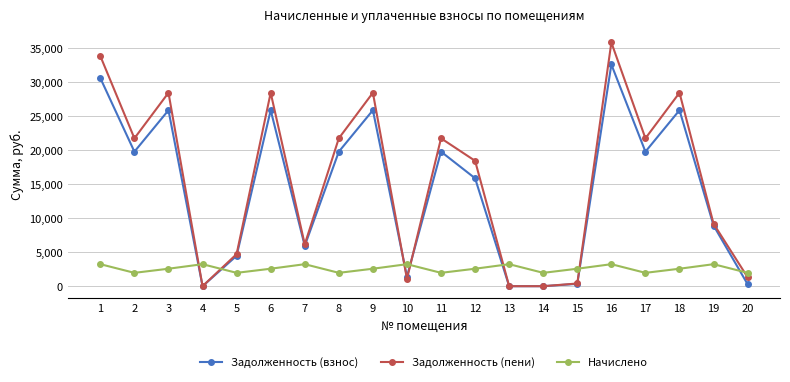

Which series changed the most between 9 and 11?

Задолженность (пени)